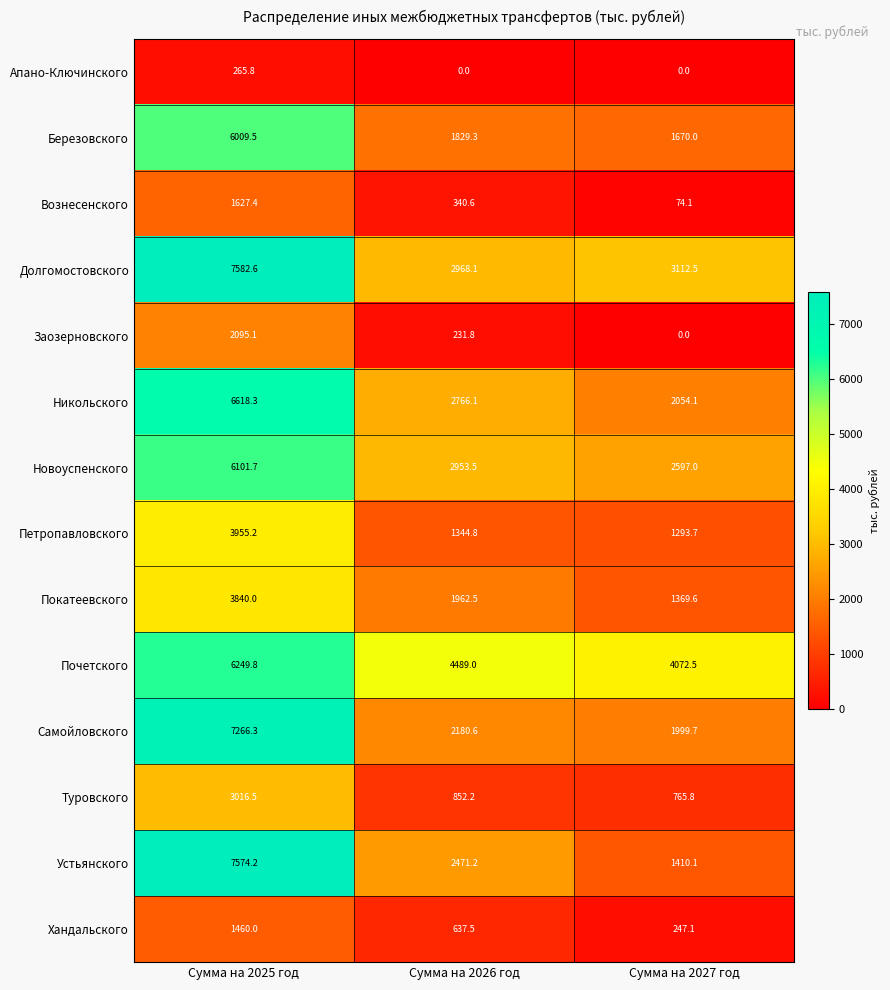

Which category has the highest value across all series?

Сумма на 2025 год